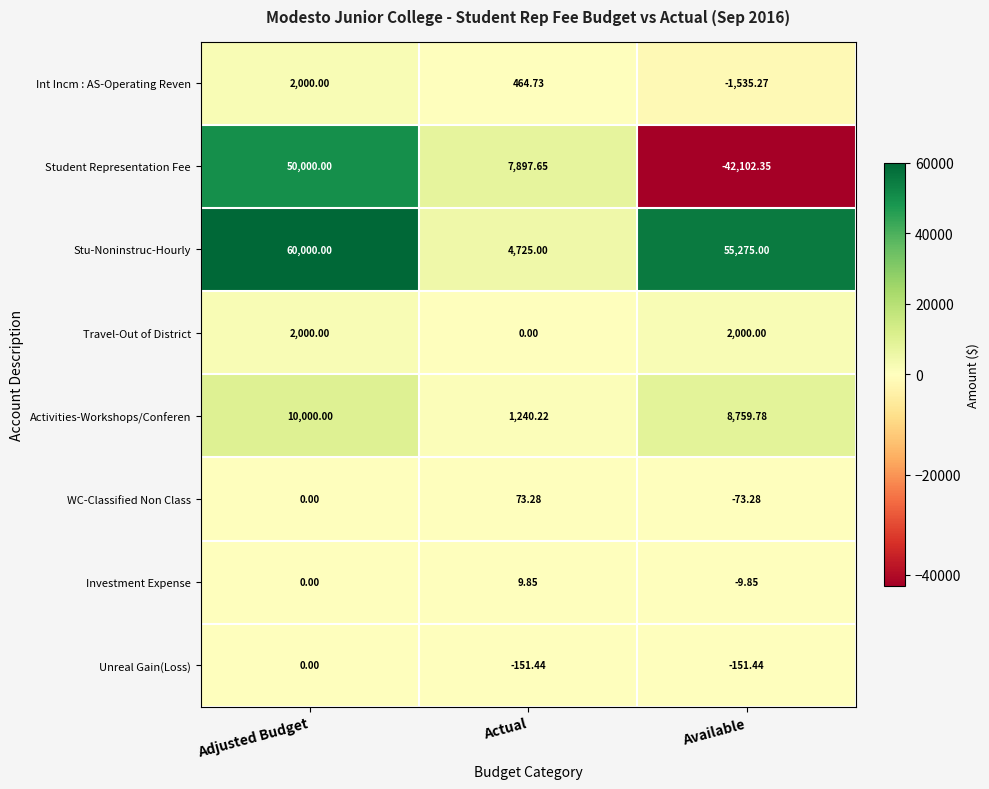

What is the minimum value shown in the chart?

-42102.3